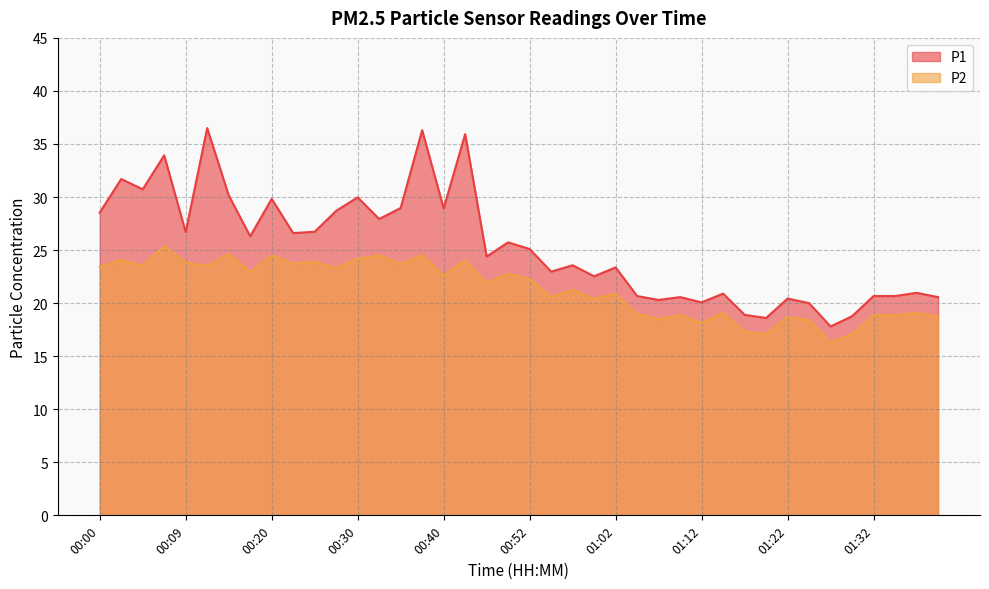

What are all the series names shown in the legend?

P1, P2